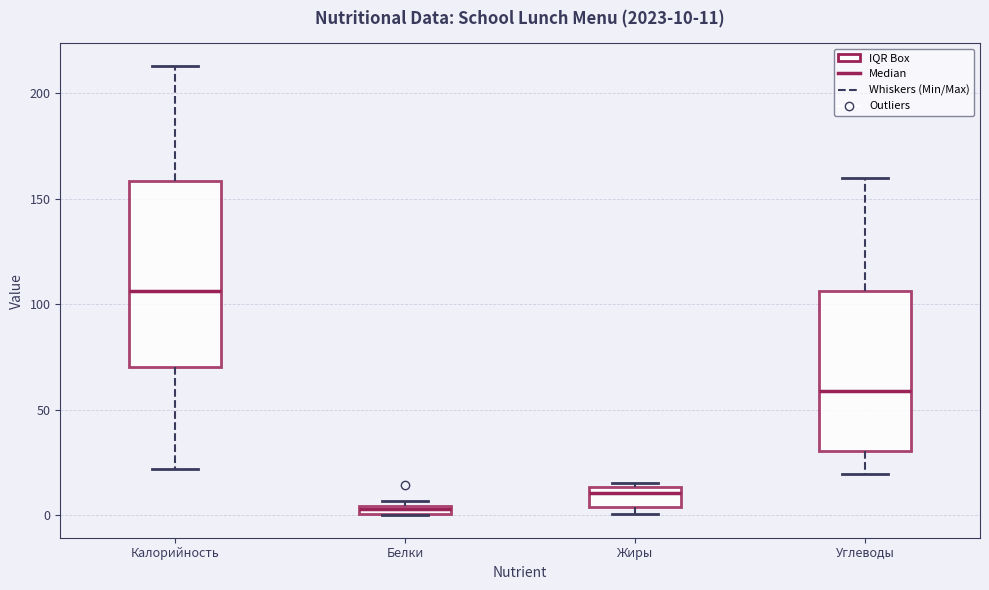

Which box is the tallest, from its lower edge to its upper edge?

Калорийность